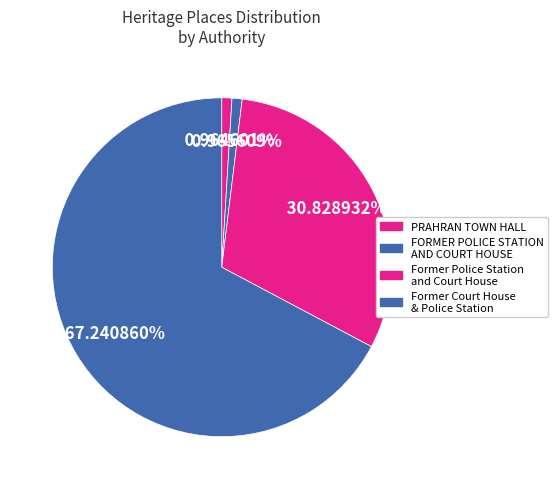

How many segments does this pie chart have?

4